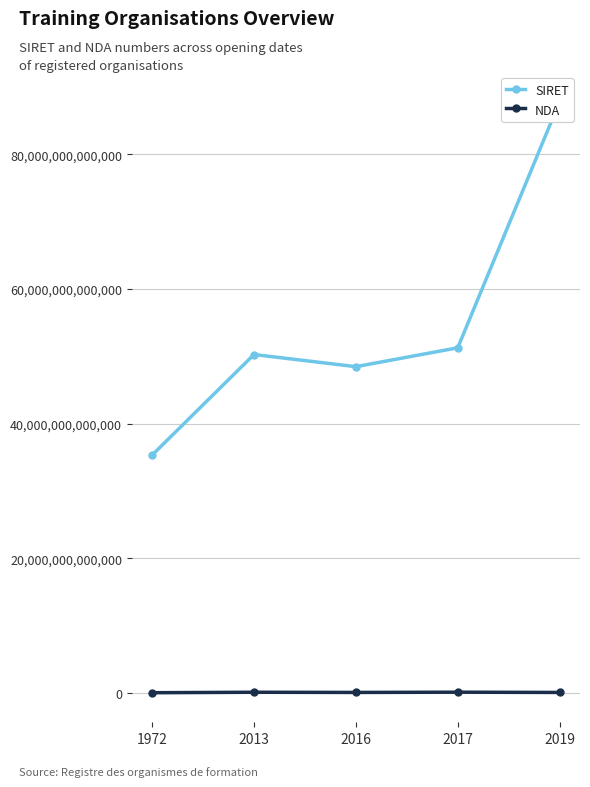

What is the total value across all series at 2019?

87907687882358